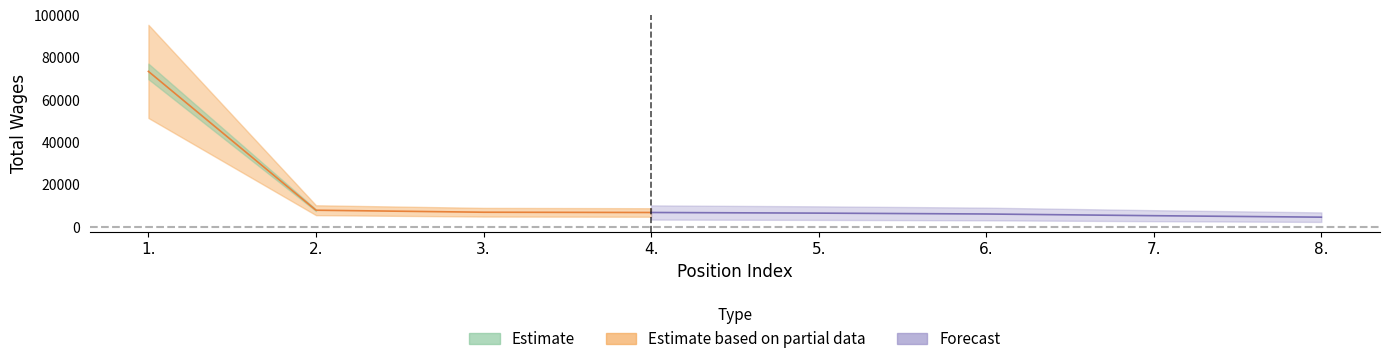

Is it true that the value at 7. is 5200?

True